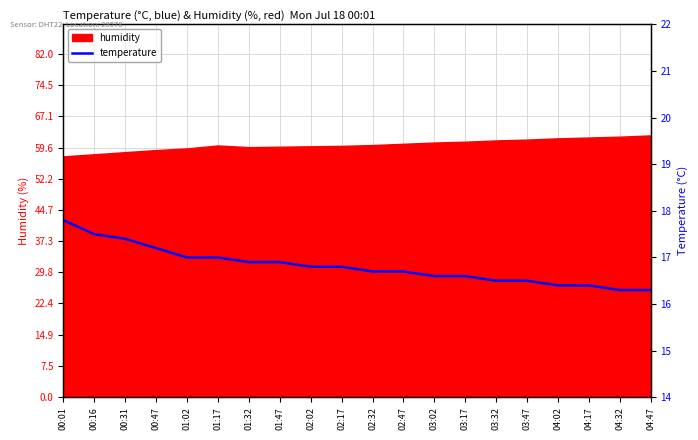

Rank the categories by value from highest to lowest.

00:01, 00:16, 00:31, 00:47, 01:02, 01:17, 01:32, 01:47, 02:02, 02:17, 02:32, 02:47, 03:02, 03:17, 03:32, 03:47, 04:02, 04:17, 04:32, 04:47